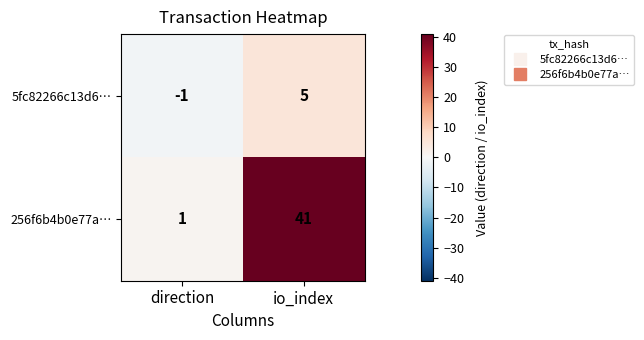

What is the spread (max minus min) of values at direction?

2